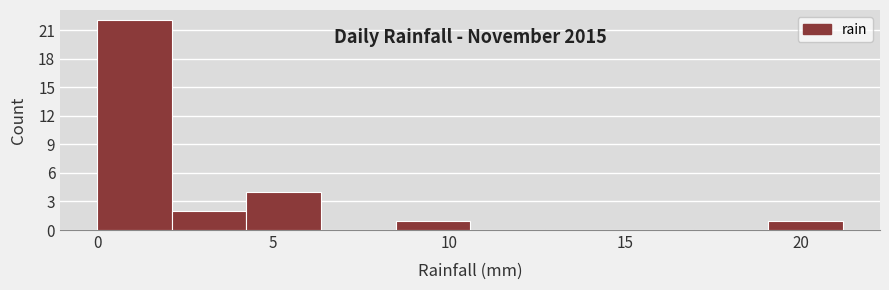

Over which range of the x-axis is the bar tallest?

0.0 to 2.0